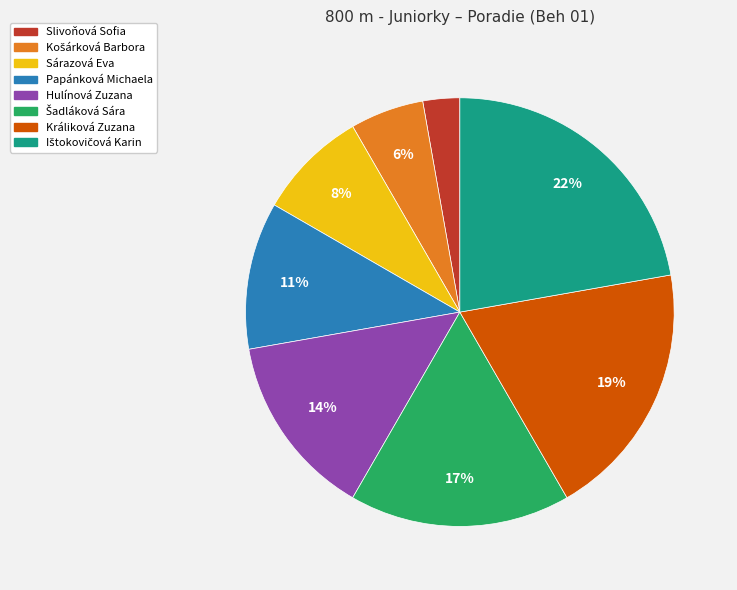

Is there a majority slice in this chart?

No